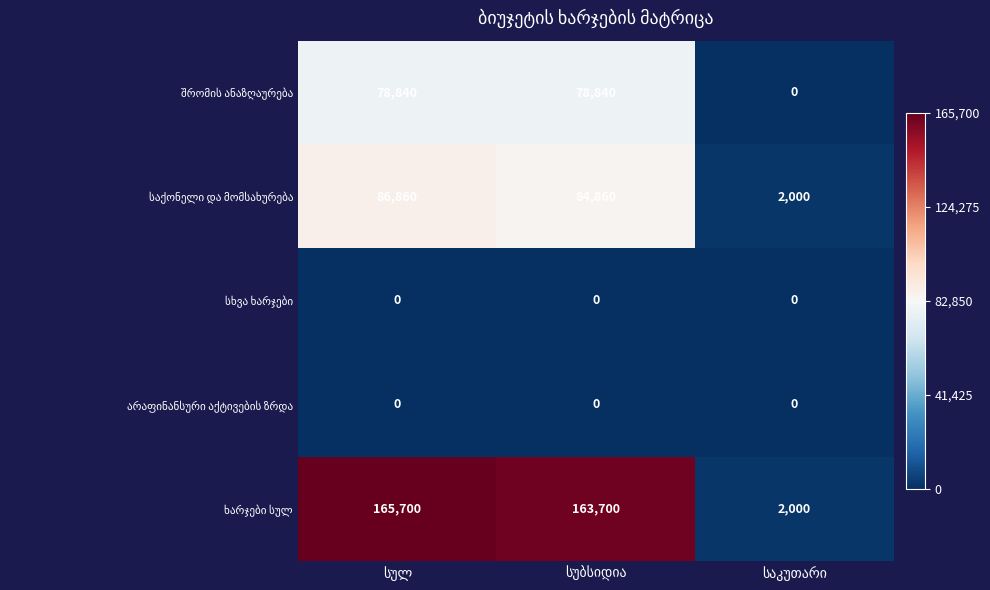

How many data points does each series have?

3